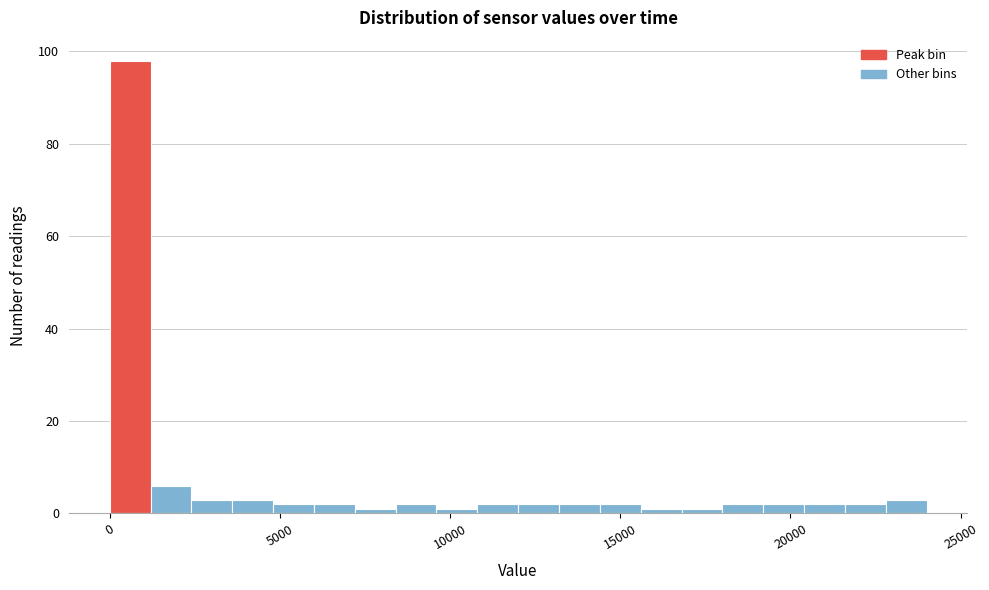

Read against the x-axis, roughly where is the centre of the tallest bar?

500